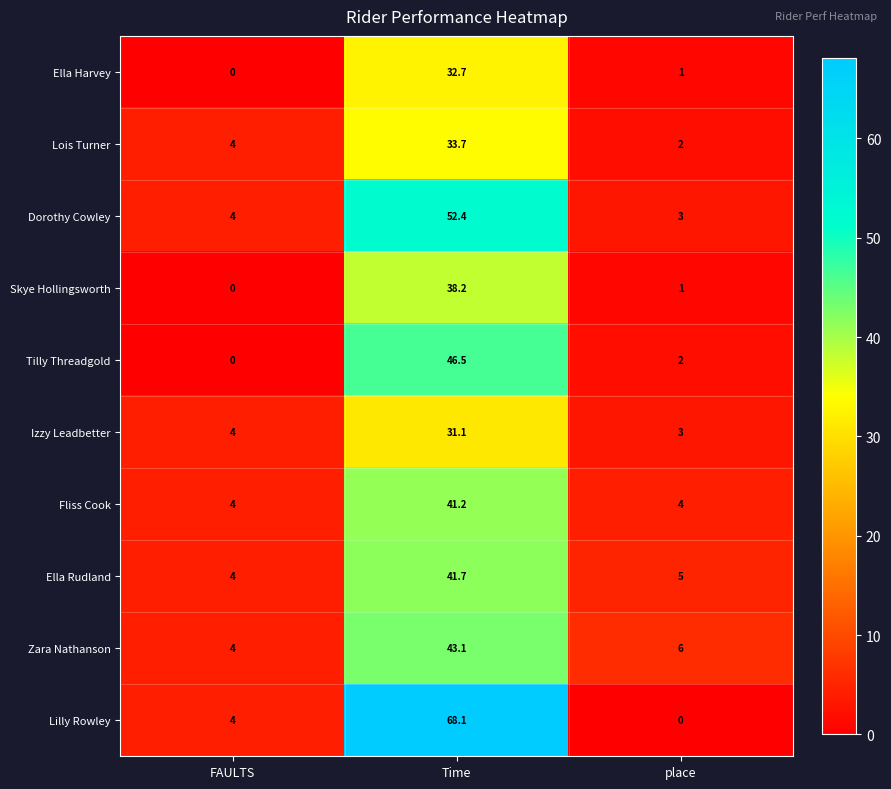

What is the difference between the maximum and minimum values in the Lois Turner series?

31.7